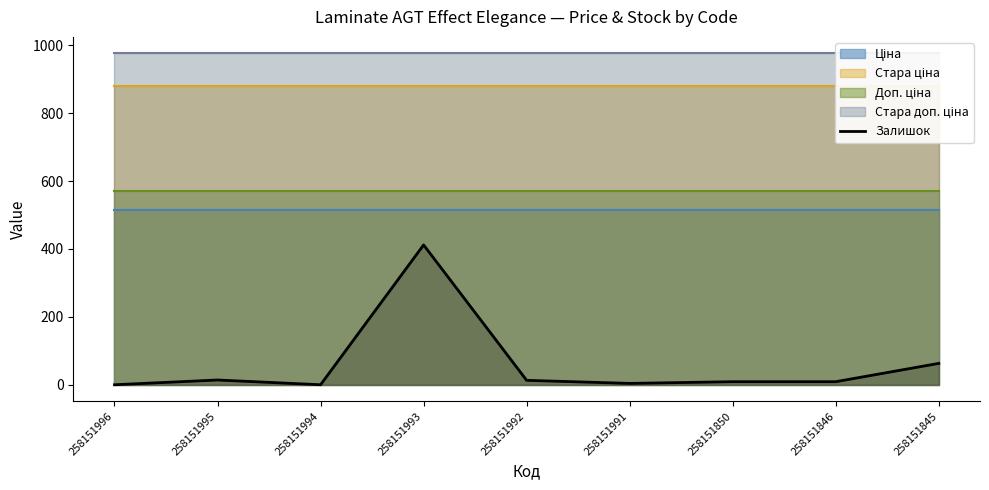

At which label is the value closest to 206?

258151845